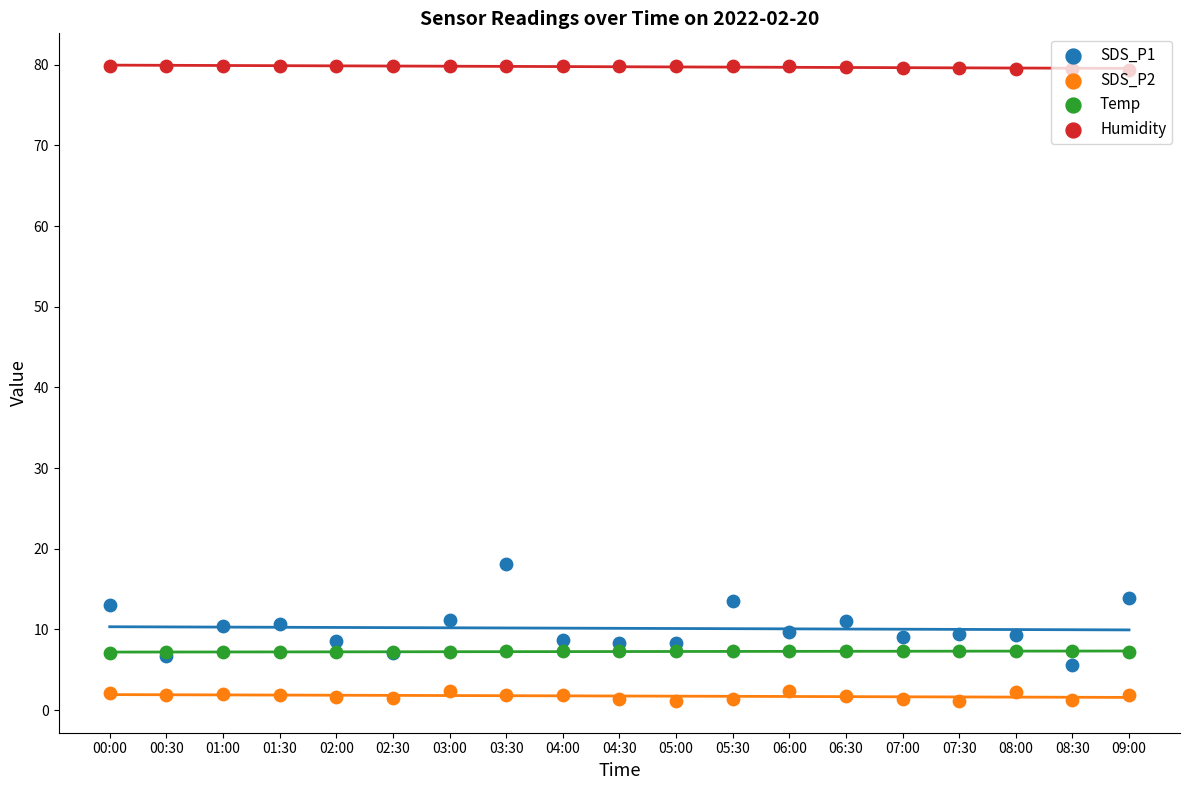

At how many categories does at least one series exceed 24?

19